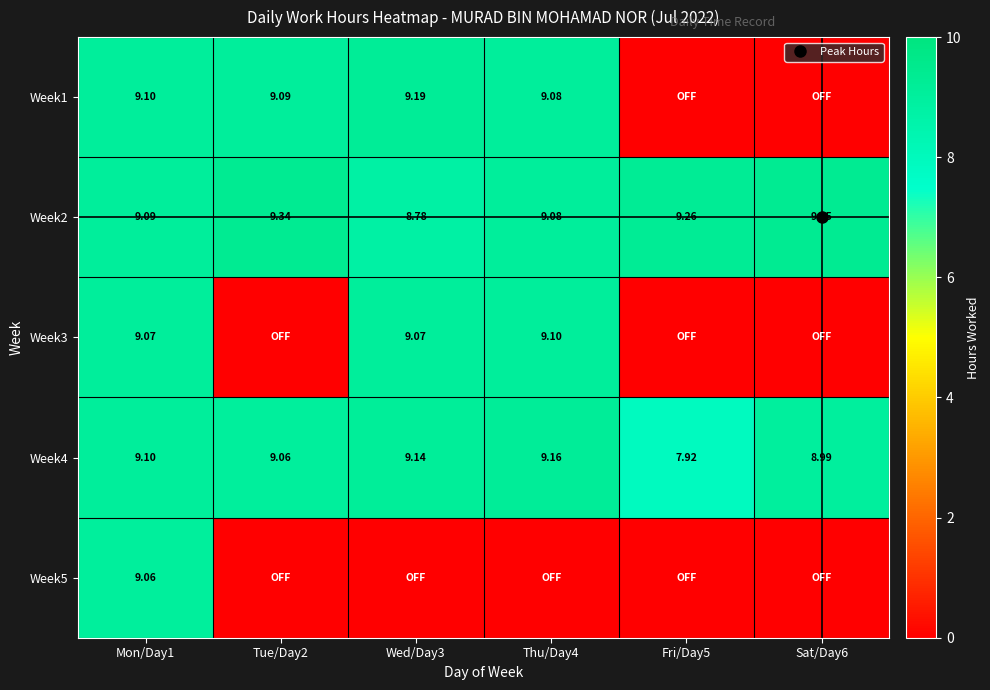

Between Sat/Day6 and Fri/Day5, which is larger?

Sat/Day6